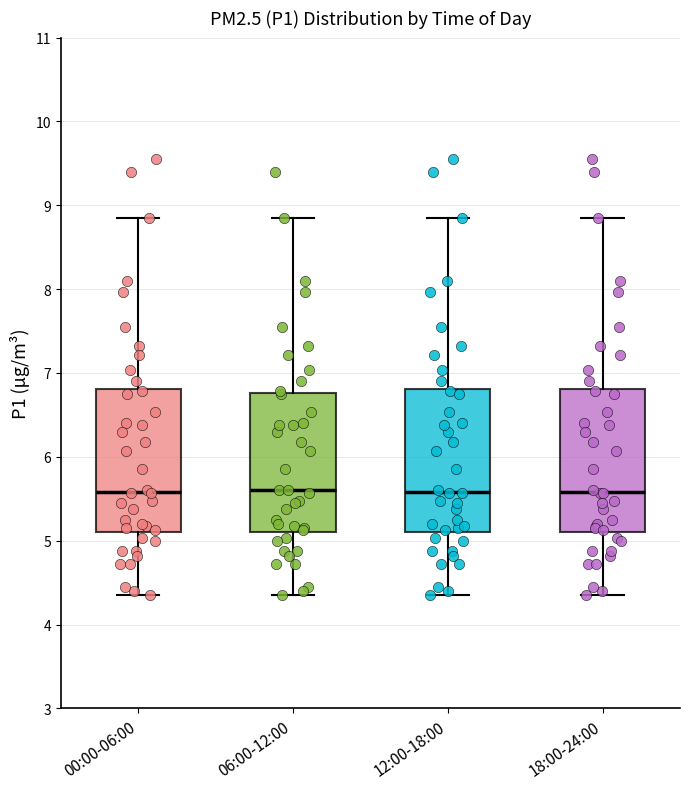

Reading left to right, transcribe this box plot: for each box, give where its median line is, the range the box spans, and where its two whiskers end, as read against the y-axis. The values are not printed on the chart, so give them approximately, as read against the axis.

00:00-06:00: median 5.6, box 5.1 to 6.8, whiskers 4.4 to 8.9
06:00-12:00: median 5.6, box 5.1 to 6.8, whiskers 4.4 to 8.9
12:00-18:00: median 5.6, box 5.1 to 6.8, whiskers 4.4 to 8.9
18:00-24:00: median 5.6, box 5.1 to 6.8, whiskers 4.4 to 8.9